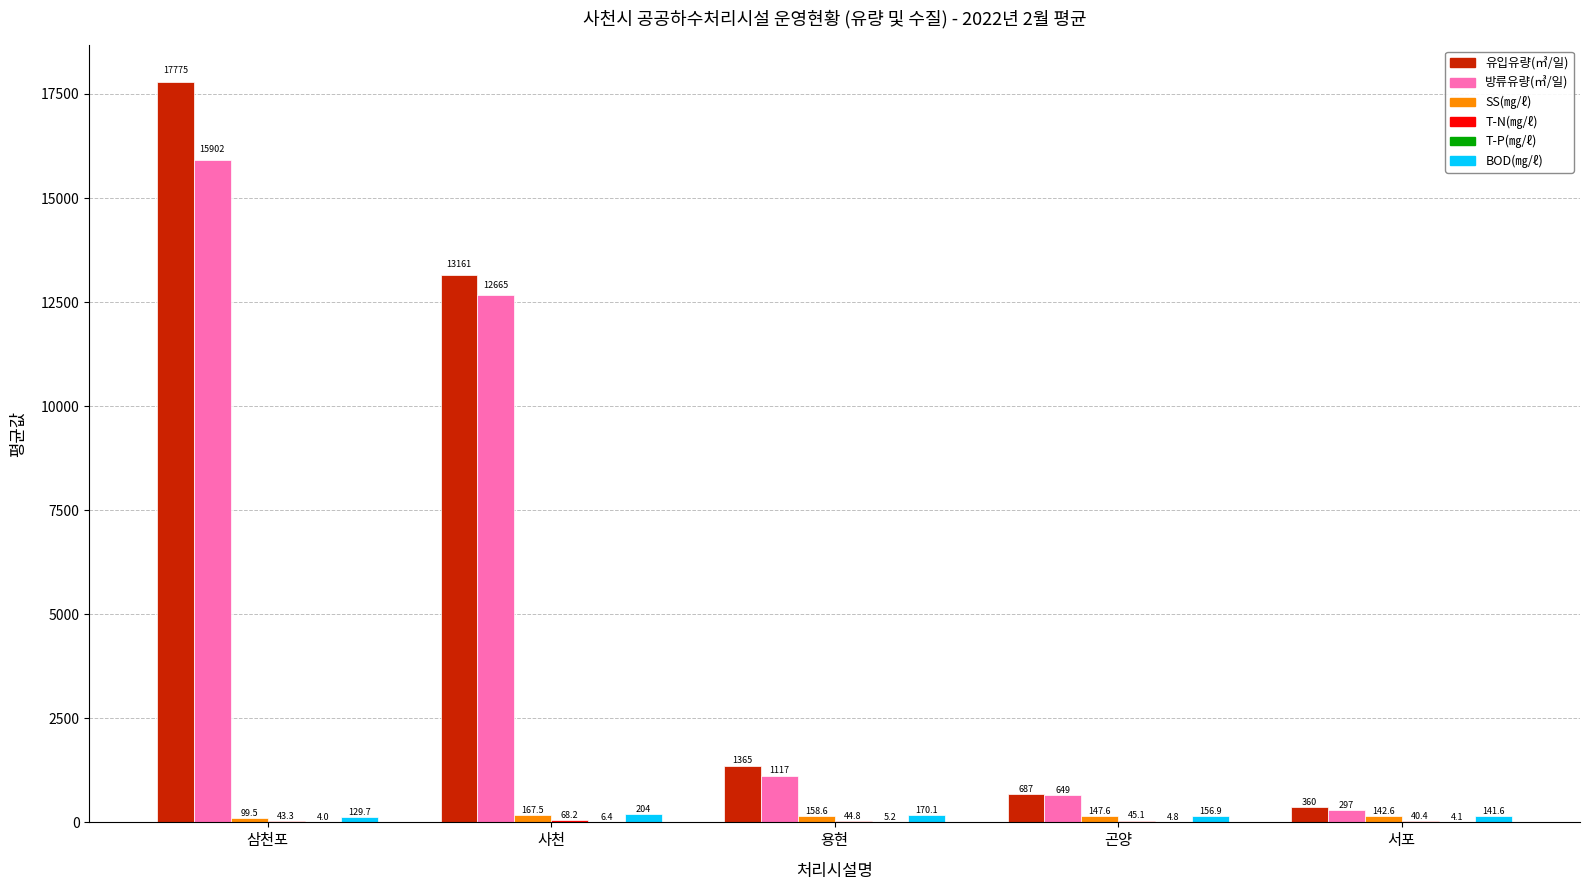

The value of BOD(㎎/ℓ) at 용현 is 170.1. True or false?

True